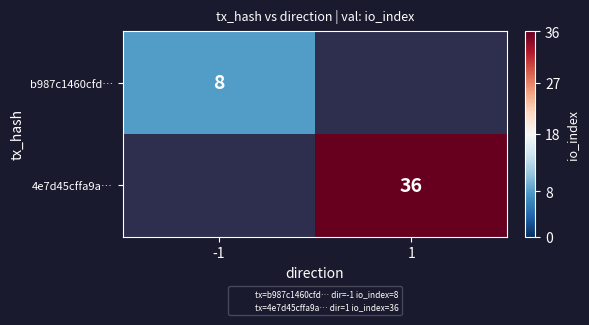

True or false: 4e7d45cffa9a… has a value of 13.1 at 1.

False